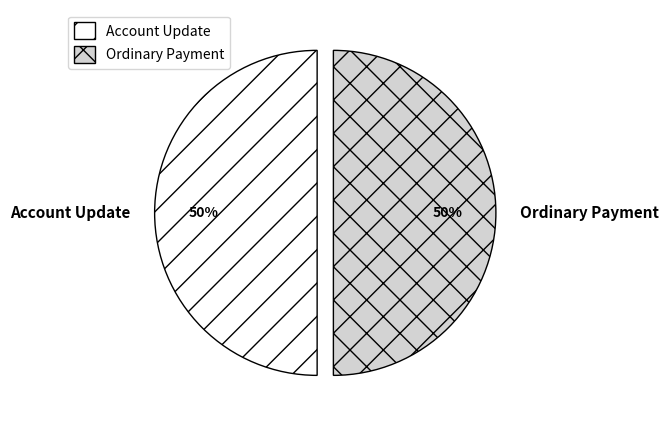

Approximately how many times larger is the value at Ordinary Payment compared to Account Update?

1.0